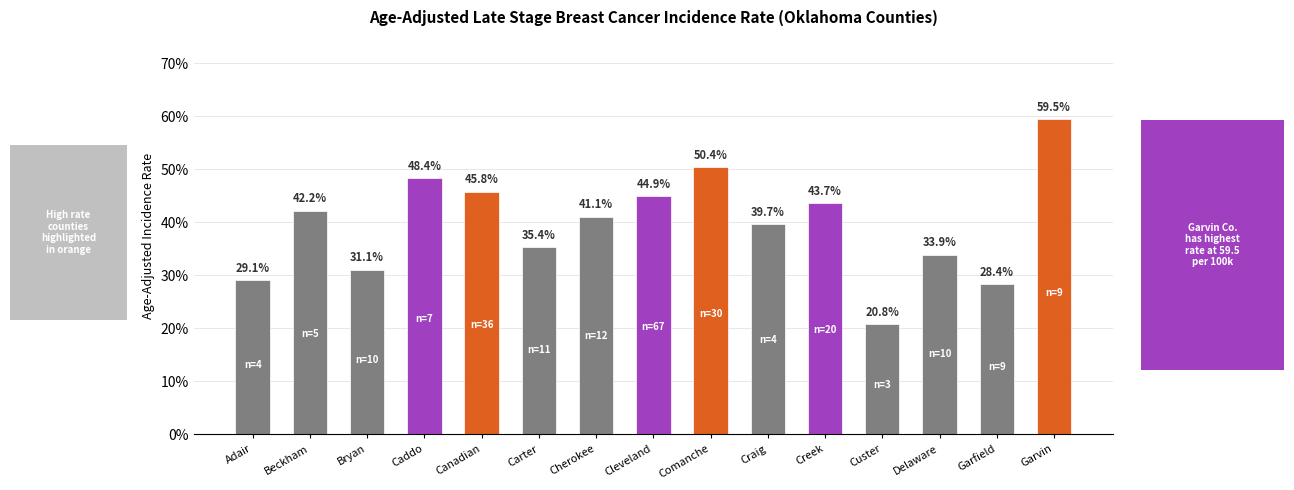

Does the chart contain any negative values?

No